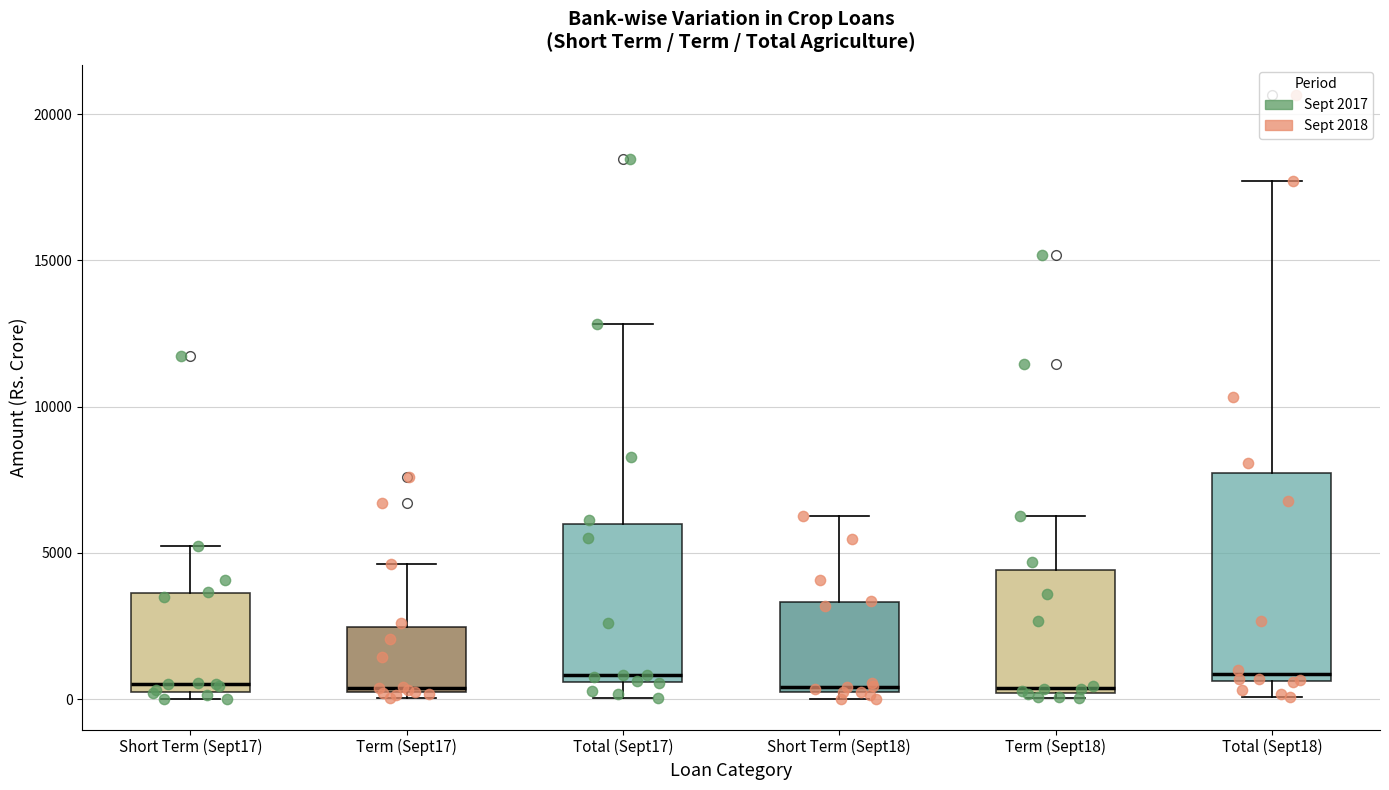

Reading left to right, read every box against the y-axis: the position of its median line, the range the box covers, and the ends of its whiskers. The values are not printed on the chart, so give them approximately, as read against the axis.

Short Term (Sept17): median 500, box 0 to 3500, whiskers 0 (just below the box's lower edge) to 5000
Term (Sept17): median 500, box 0 to 2500, whiskers 0 (just below the box's lower edge) to 4500
Total (Sept17): median 1000, box 500 to 6000, whiskers 0 to 13000
Short Term (Sept18): median 500 (just above the box's lower edge), box 500 to 3500, whiskers 0 to 6500
Term (Sept18): median 500, box 0 to 4500, whiskers 0 (just below the box's lower edge) to 6500
Total (Sept18): median 1000, box 500 to 7500, whiskers 0 to 17500